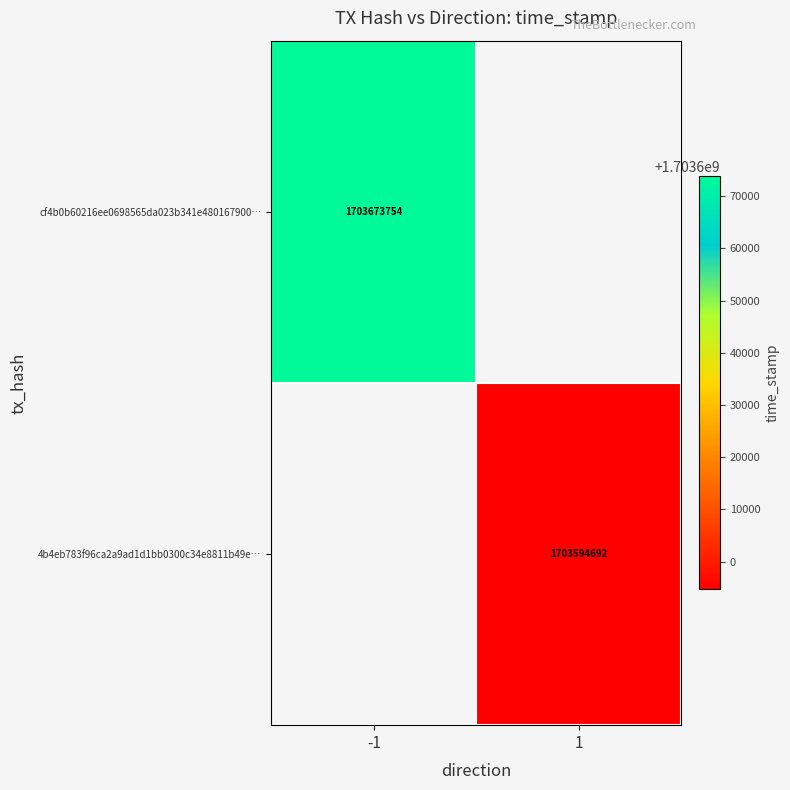

Is it true that 4b4eb783f96ca2a9ad1d1bb0300c34e8811b49e… equals 2938431872 at 1?

False